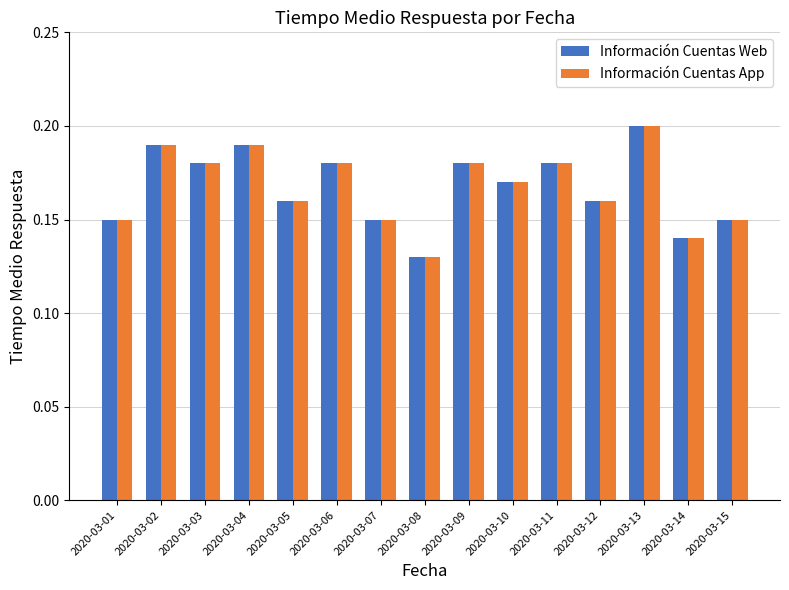

What is the sum of all Información Cuentas Web values?

2.5